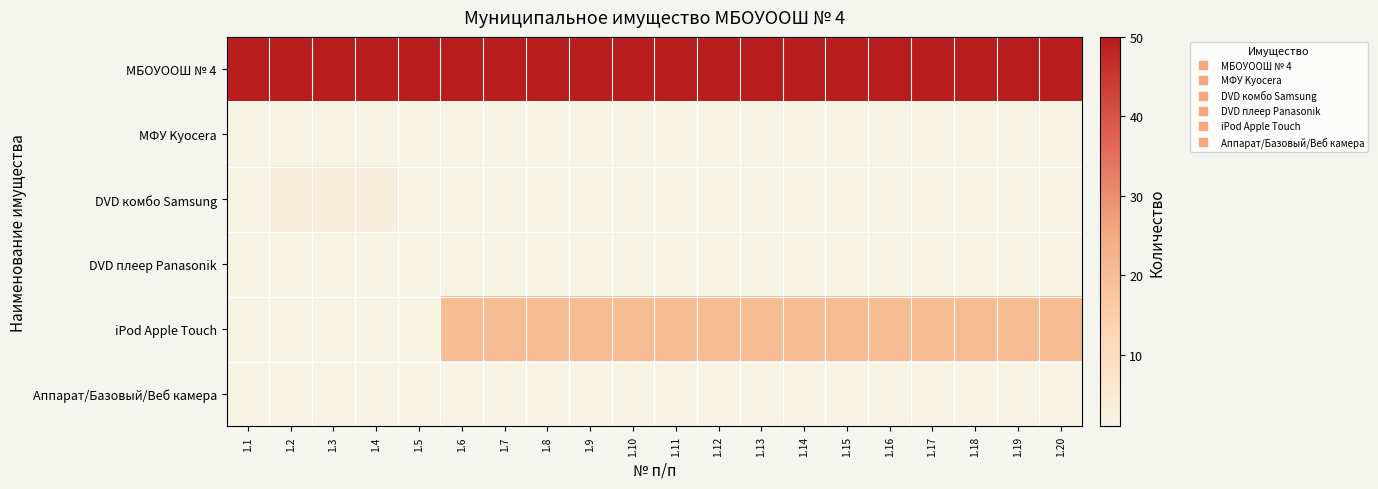

At how many categories does at least one series exceed 49?

20